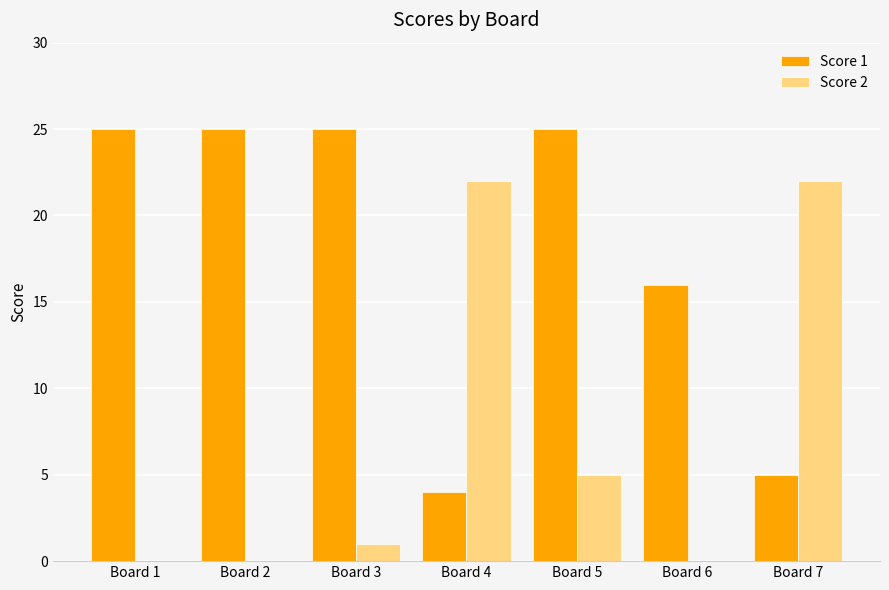

What is the total value across all series at Board 7?

27